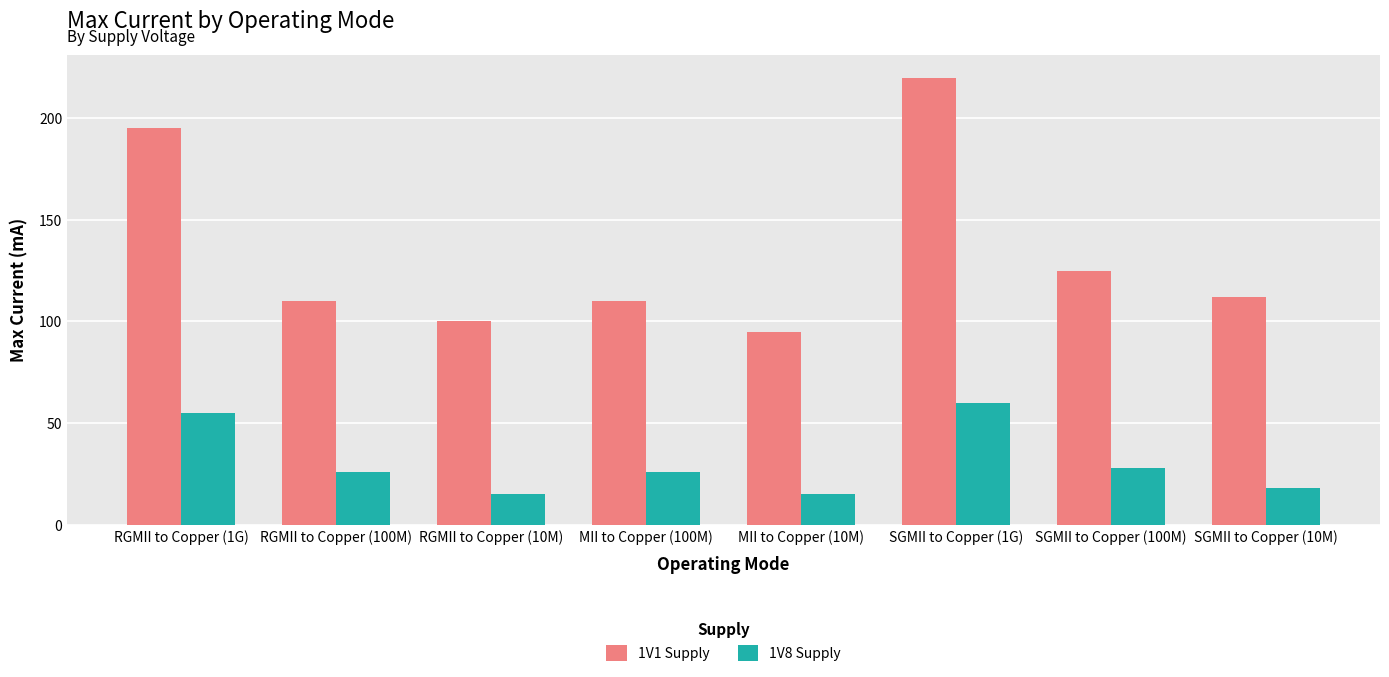

How many groups of bars are there?

8